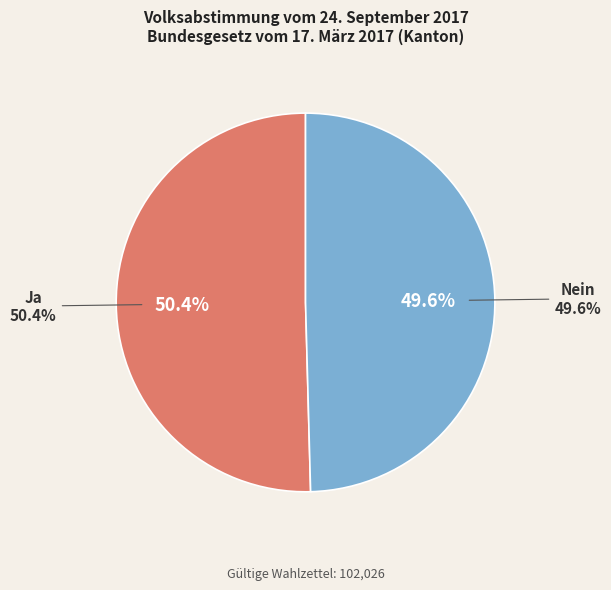

What is the change in value from Ja to Nein?

-874